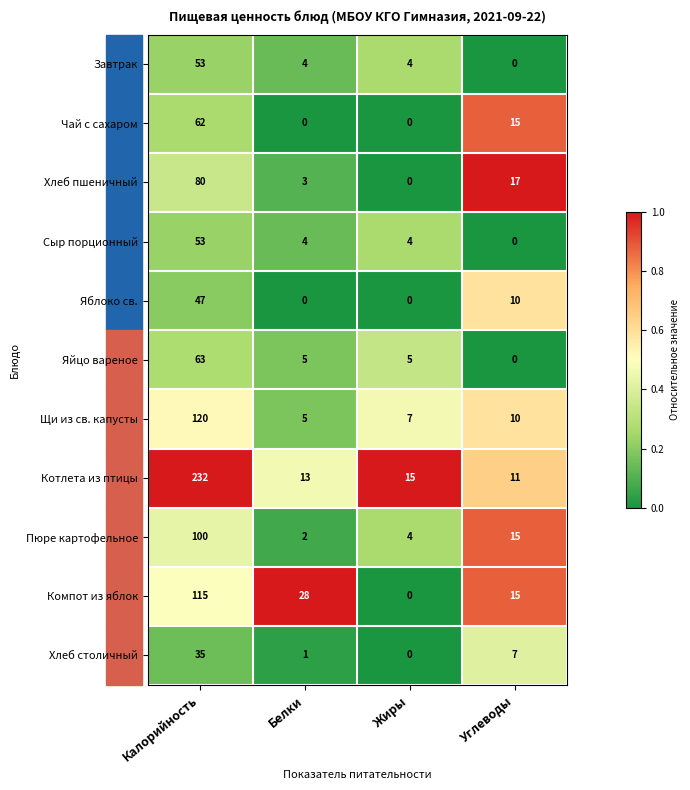

What is the greatest value displayed?

232